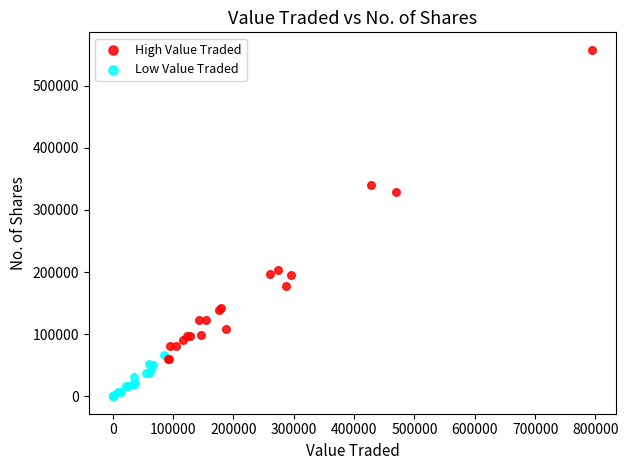

Which series contains the highest Y value?

High Value Traded